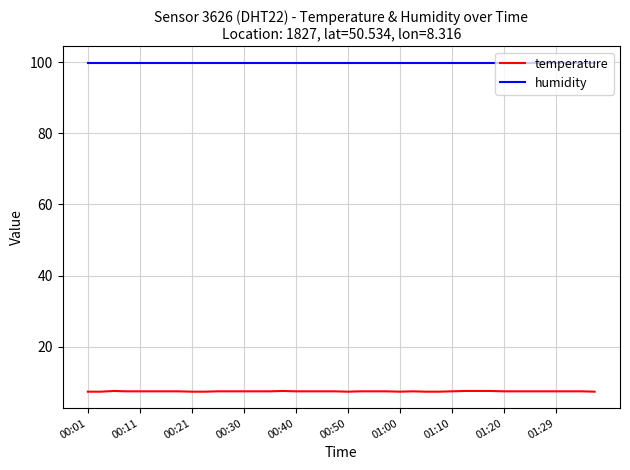

What is the maximum value shown in the chart?

99.9